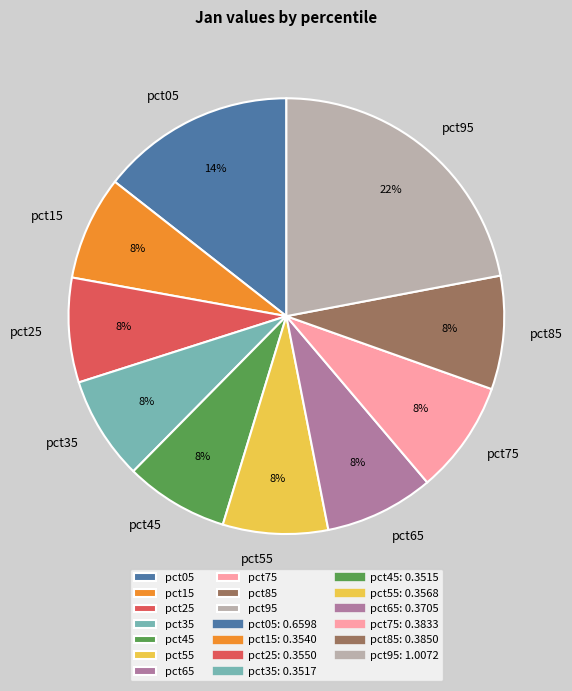

Count the number of slices in the pie.

10